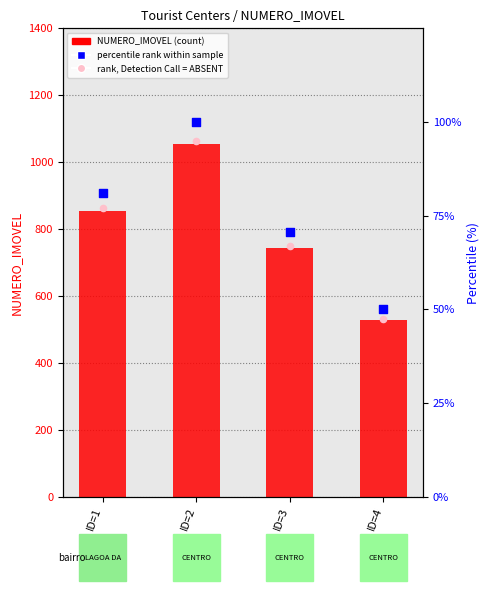

What is the total value across all series at ID=2?

1250.0